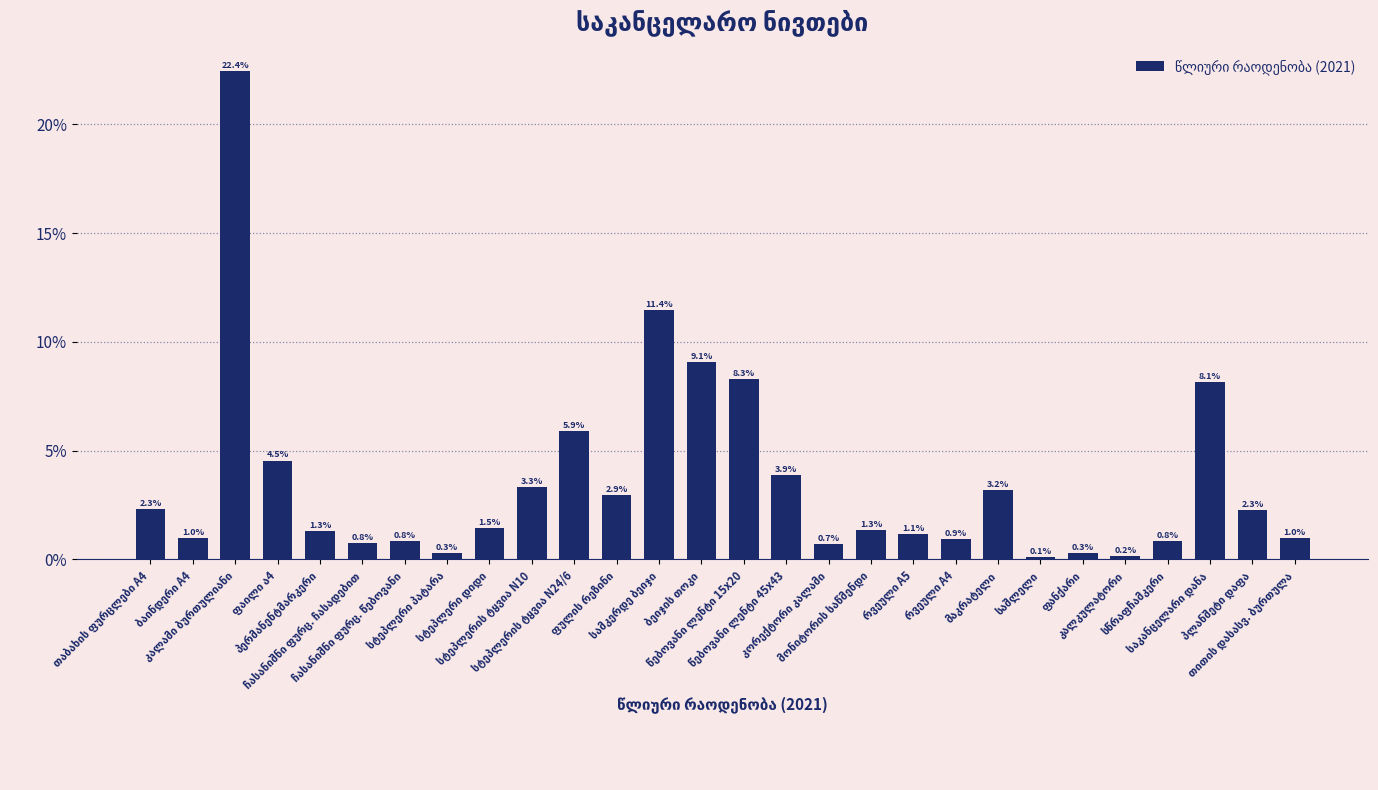

True or false: the data shows 0.0 at რვეული A4.

False